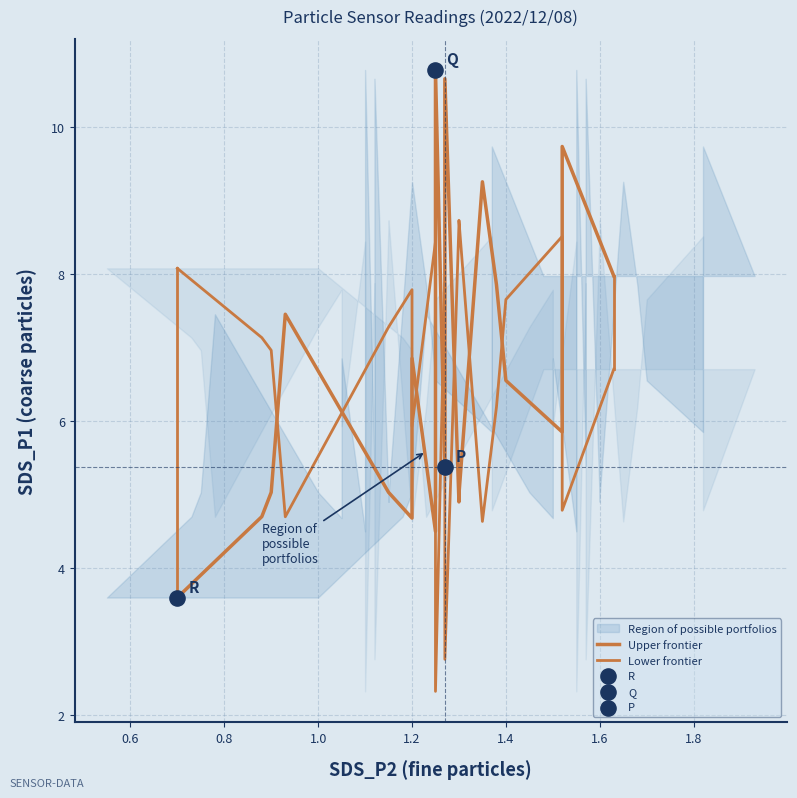

Which series contains the highest Y value?

Upper frontier